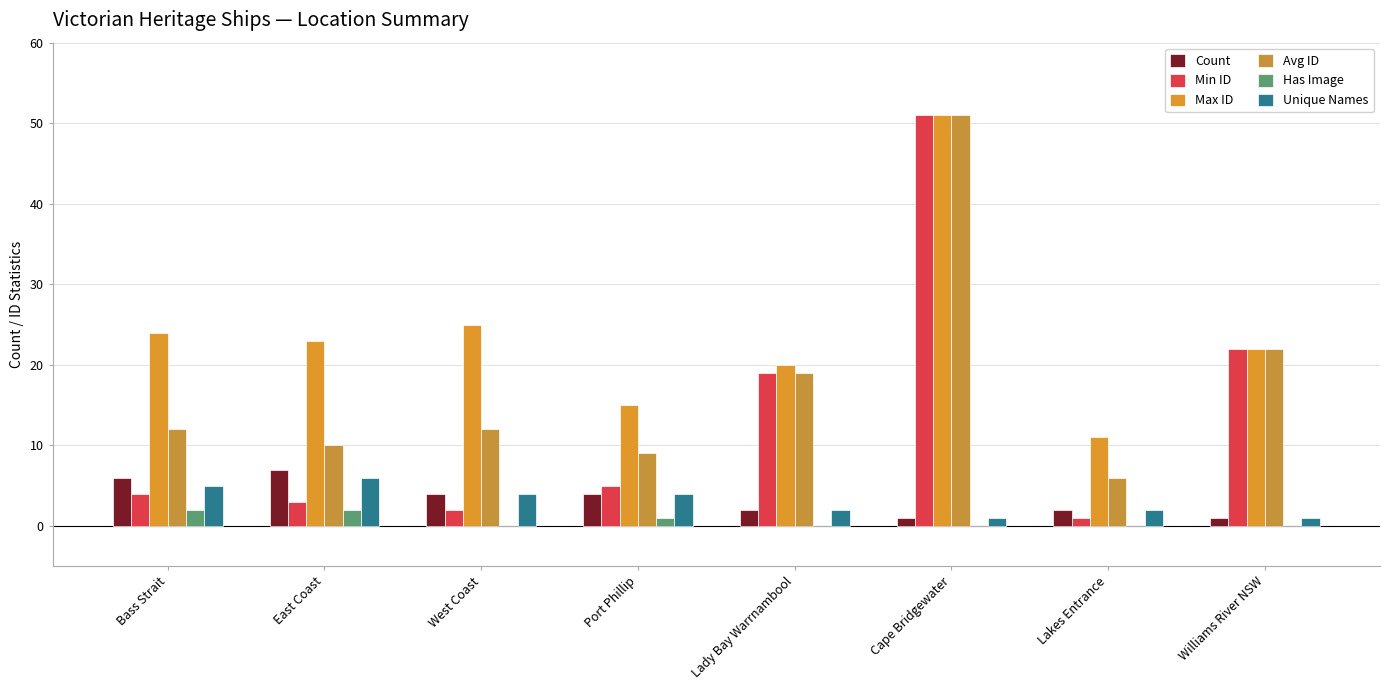

Which category has the lowest value across all series?

West Coast